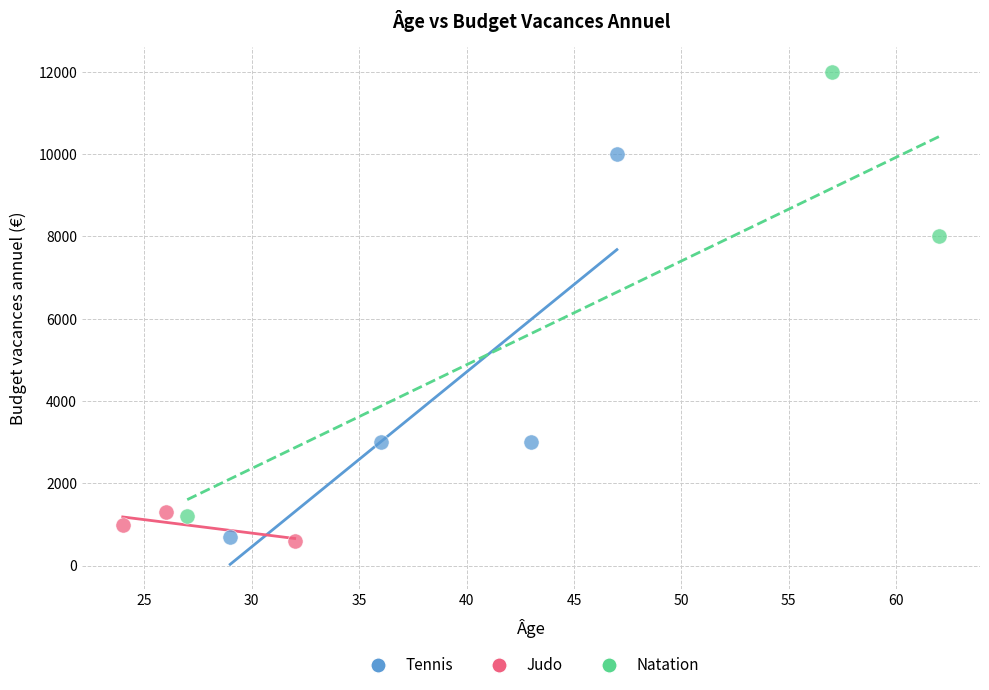

Which series reaches the maximum Y coordinate?

Natation